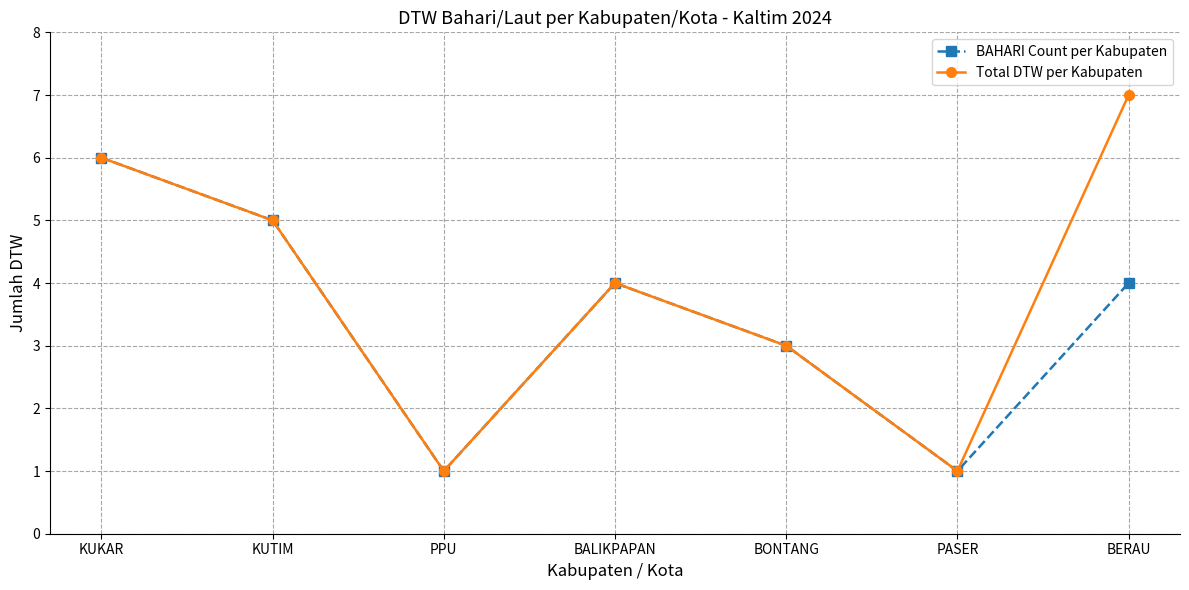

What is the difference between the maximum and minimum values in the BAHARI Count per Kabupaten series?

5